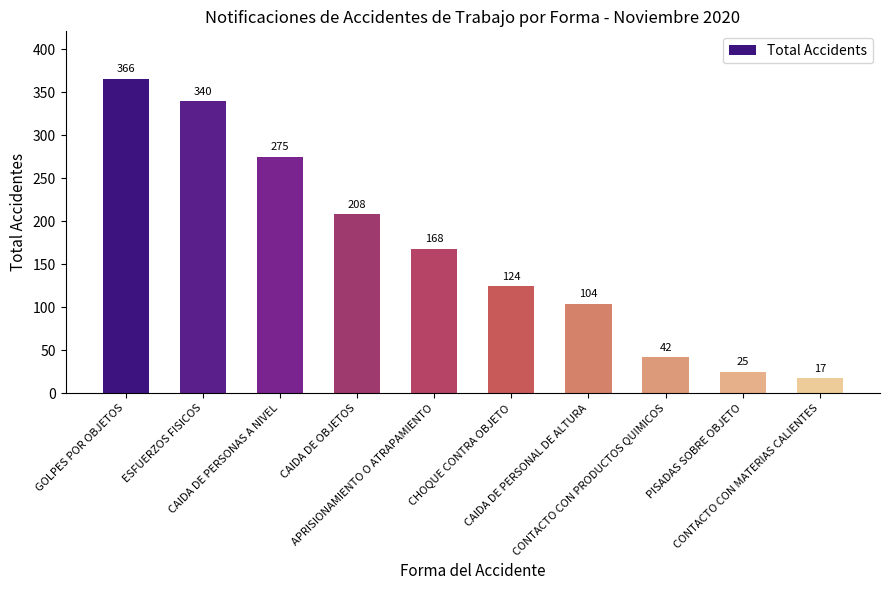

Reading left to right, list all the values displayed in this chart.

GOLPES POR OBJETOS=366	ESFUERZOS FISICOS=340	CAIDA DE PERSONAS A NIVEL=275	CAIDA DE OBJETOS=208	APRISIONAMIENTO O ATRAPAMIENTO=168	CHOQUE CONTRA OBJETO=124	CAIDA DE PERSONAL DE ALTURA=104	CONTACTO CON PRODUCTOS QUIMICOS=42	PISADAS SOBRE OBJETO=25	CONTACTO CON MATERIAS CALIENTES=17